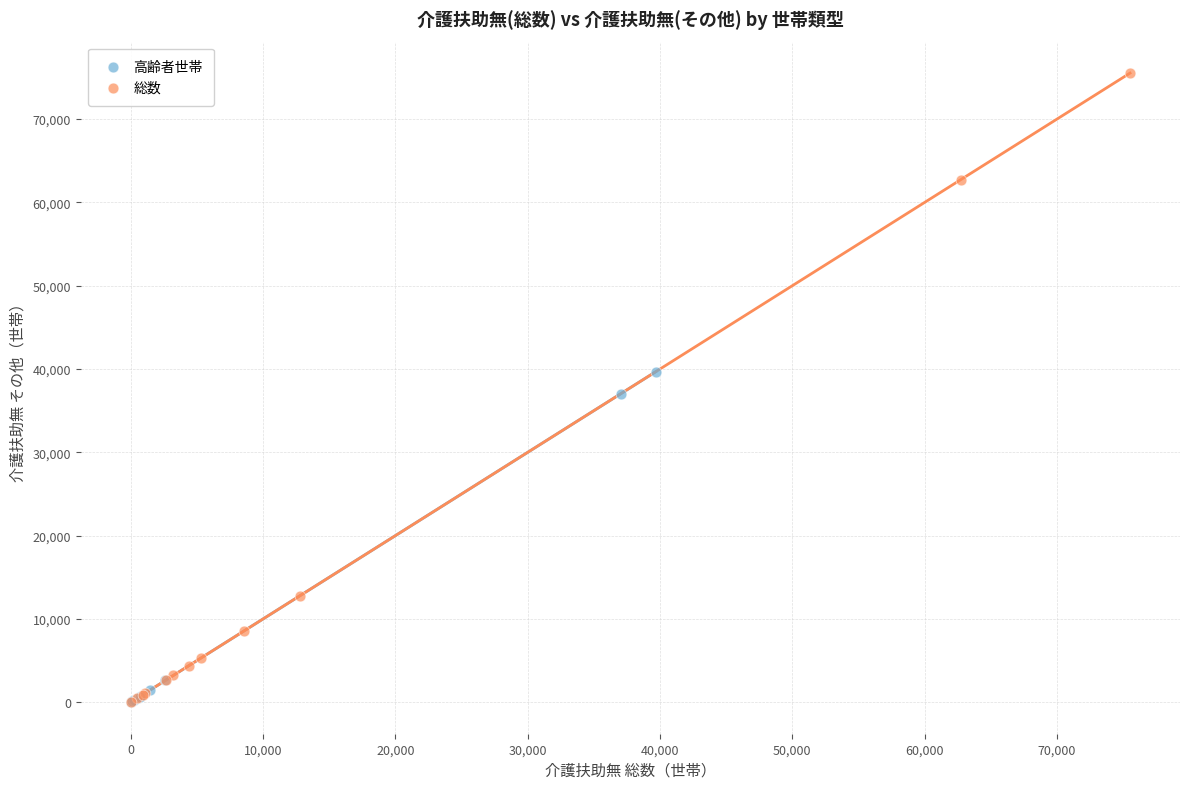

Which series has the largest Y range (max minus min)?

総数